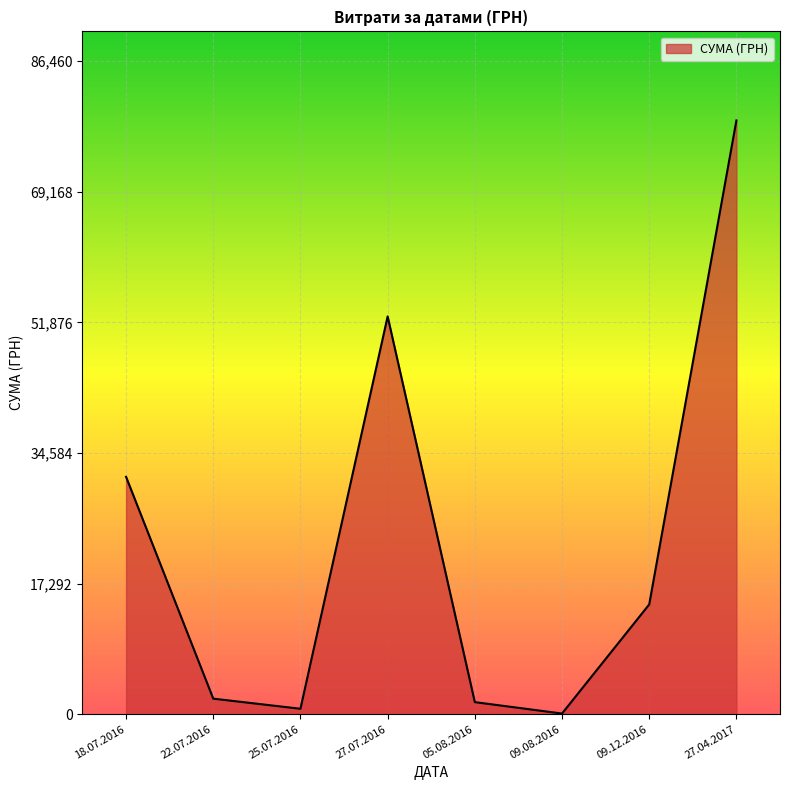

Which has a higher value, 27.07.2016 or 25.07.2016?

27.07.2016